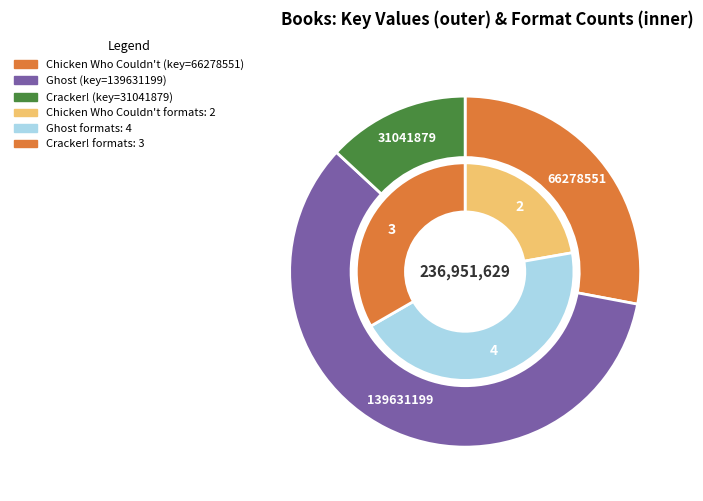

Rank the categories by value from highest to lowest.

Ghost, Chicken Who Couldn't, Cracker!